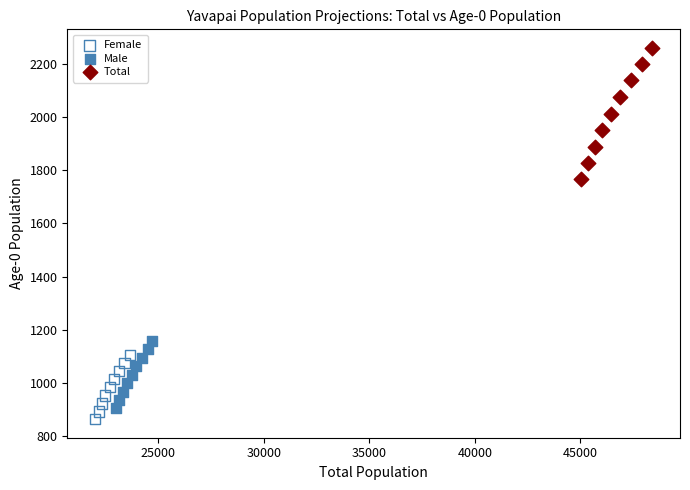

Which series contains the highest Y value?

Total